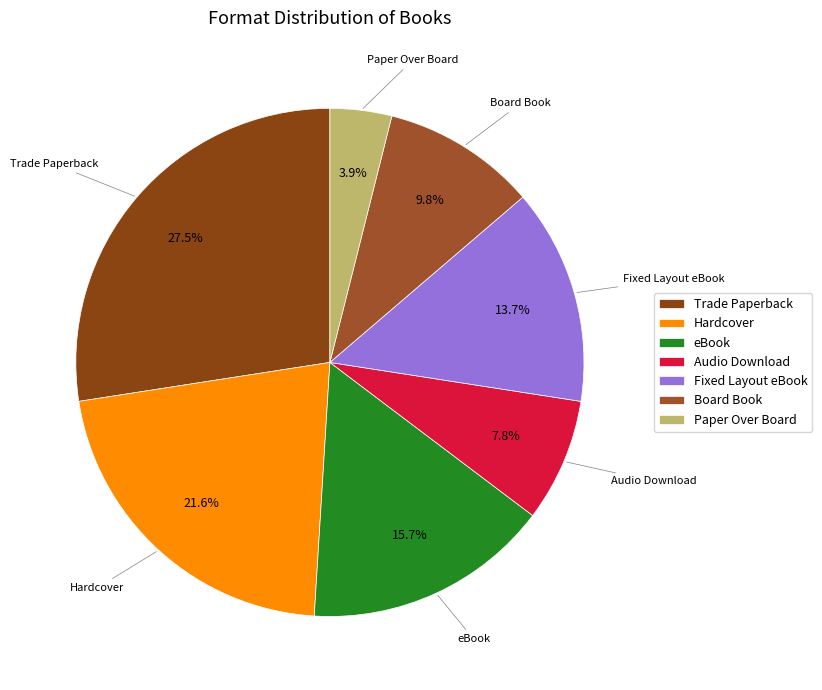

What is the smallest slice in the pie chart?

Paper Over Board